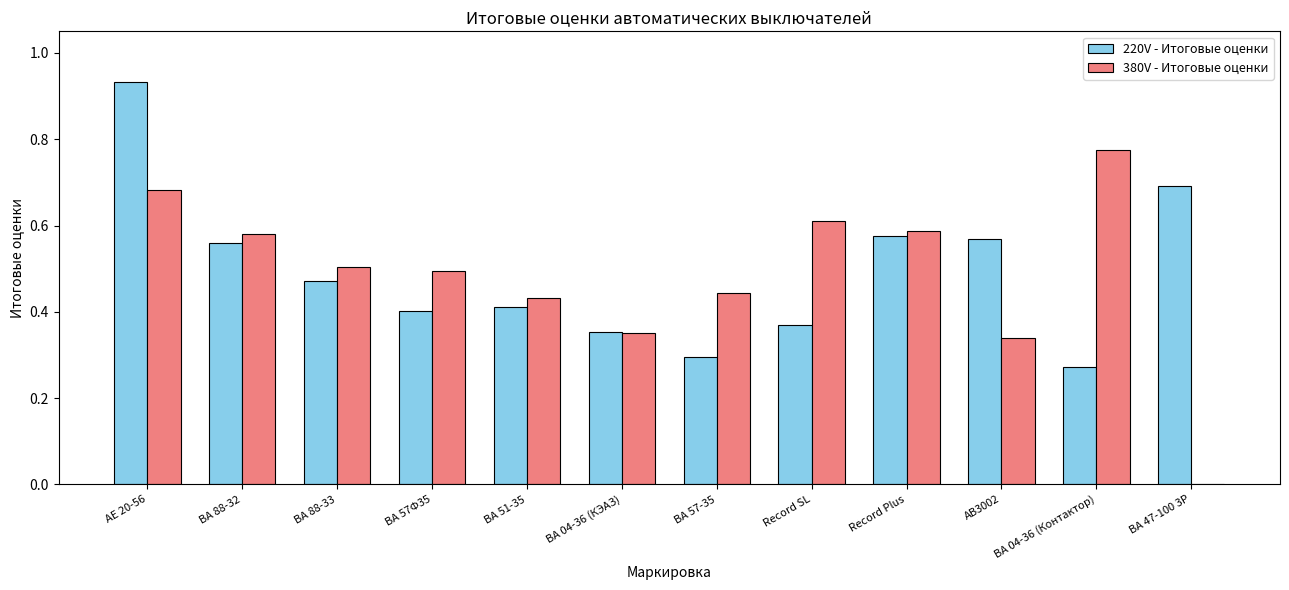

Which series changed the most between ВА 51-35 and ВА 47-100 3Р?

380V - Итоговые оценки